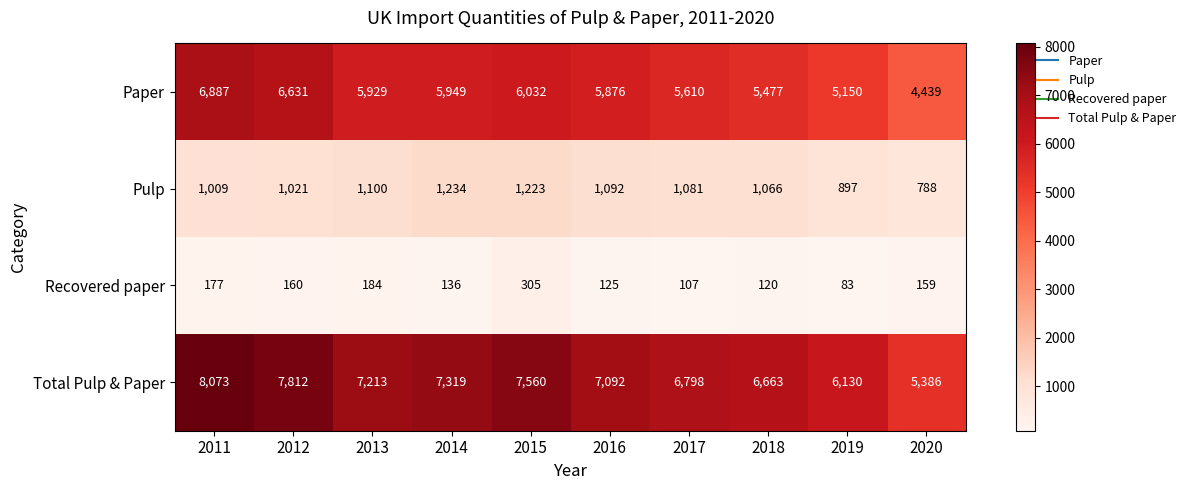

What is the difference between the Total Pulp & Paper values at 2013 and 2017?

415